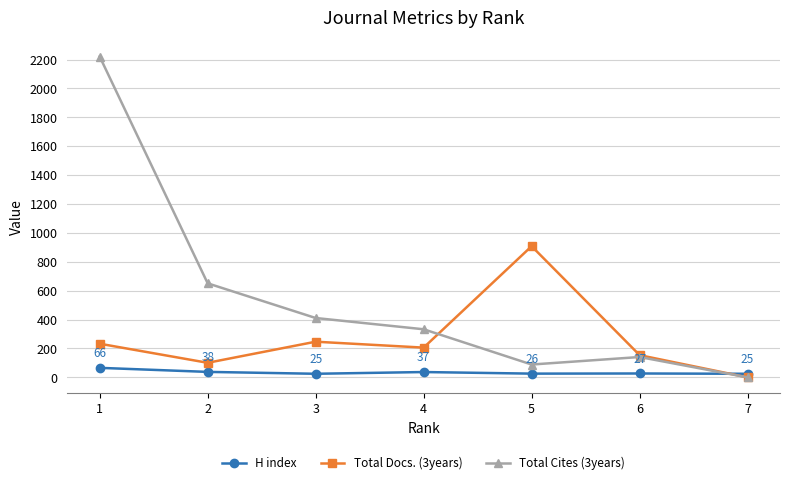

Rank the series at 1 from lowest to highest value.

H index, Total Docs. (3years), Total Cites (3years)